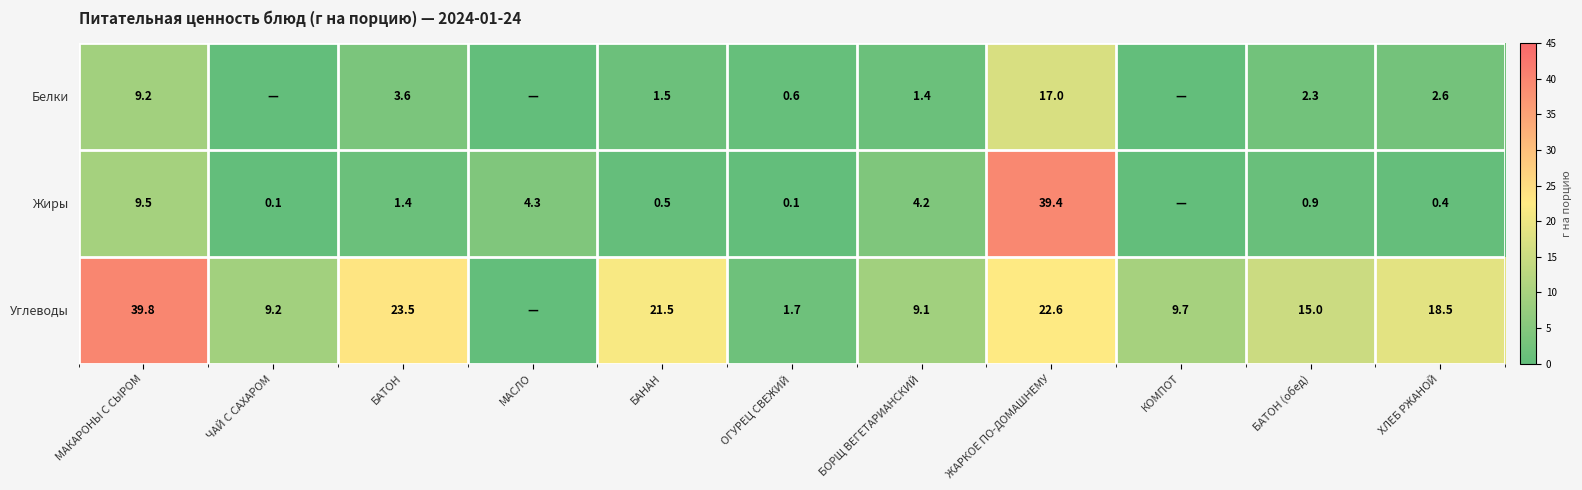

How many categories are shown in the chart?

11